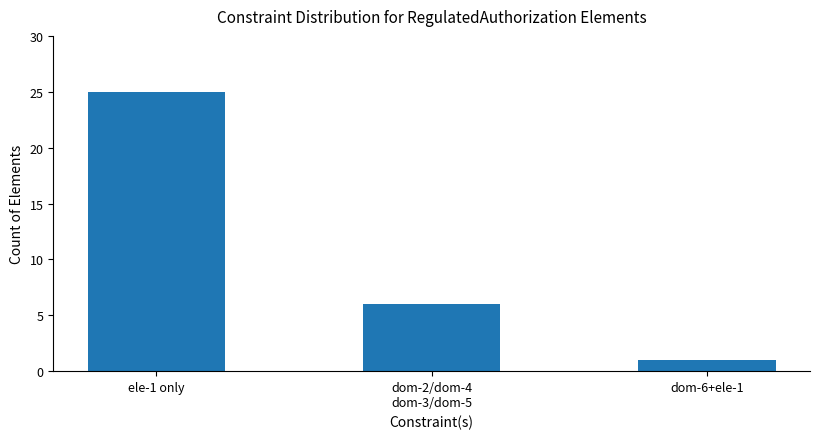

What is the value of the 1st bar from the left?

25